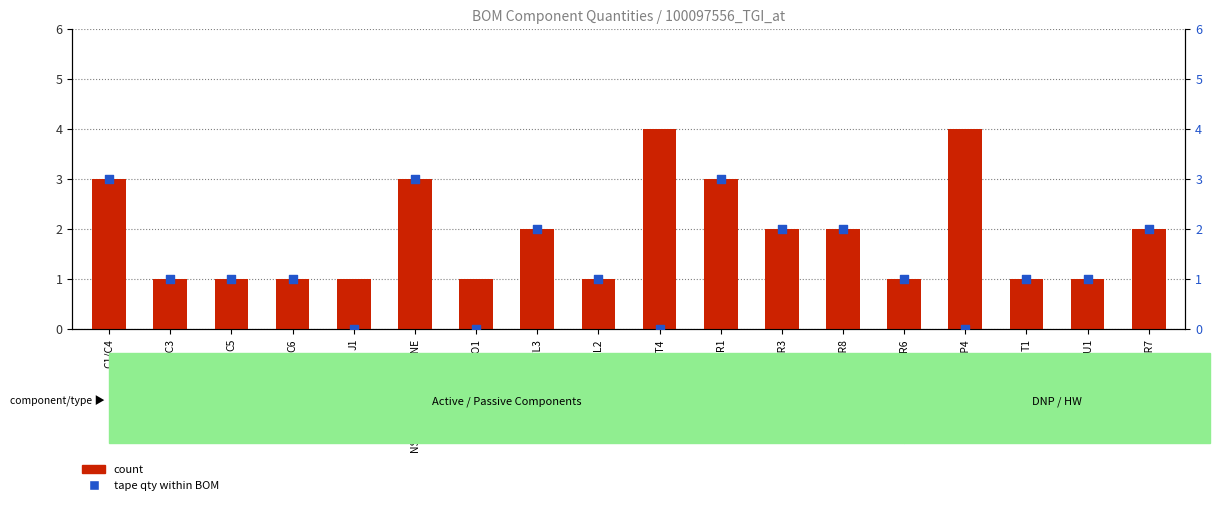

Which series reaches the minimum Y coordinate?

tape qty (percentile rank)